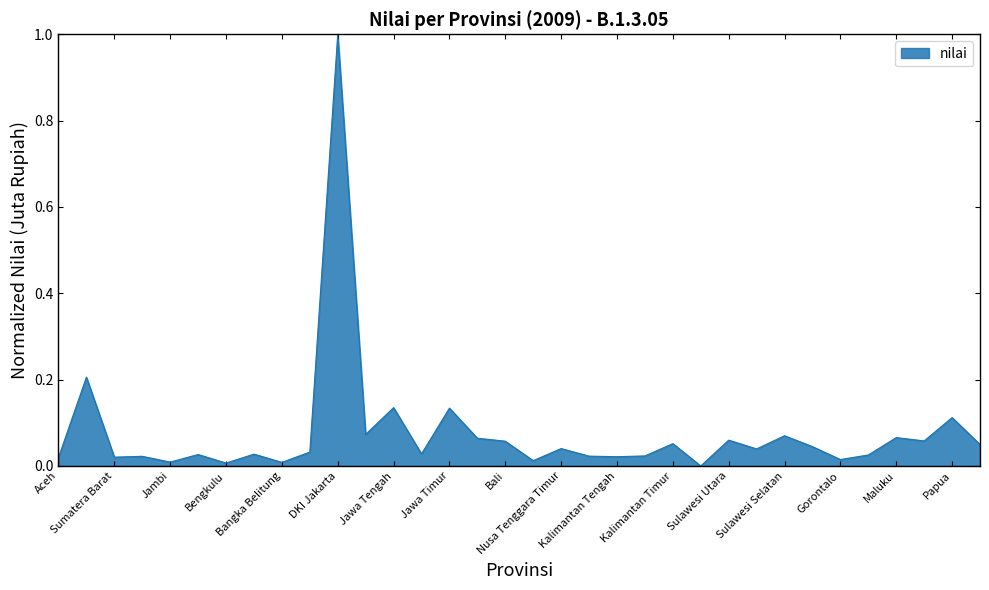

What is the difference between the maximum and minimum values?

1.0